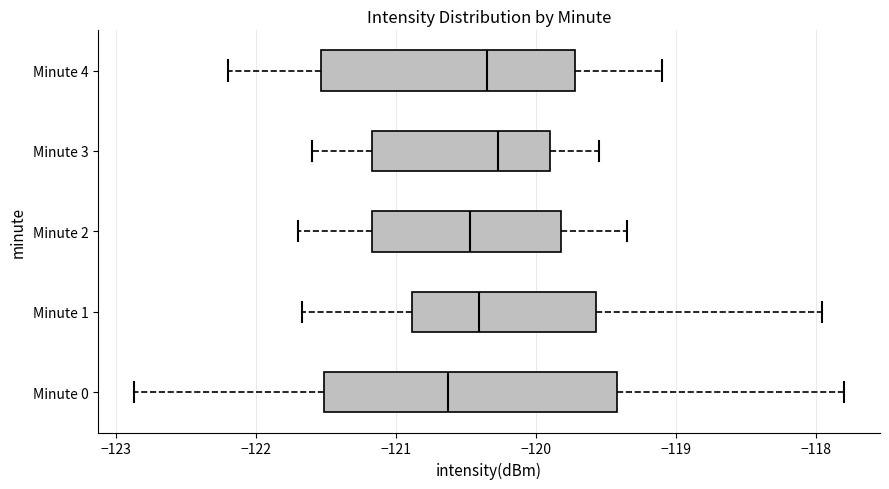

Comparing the boxes themselves (not the whiskers), which one is the widest?

Minute 0